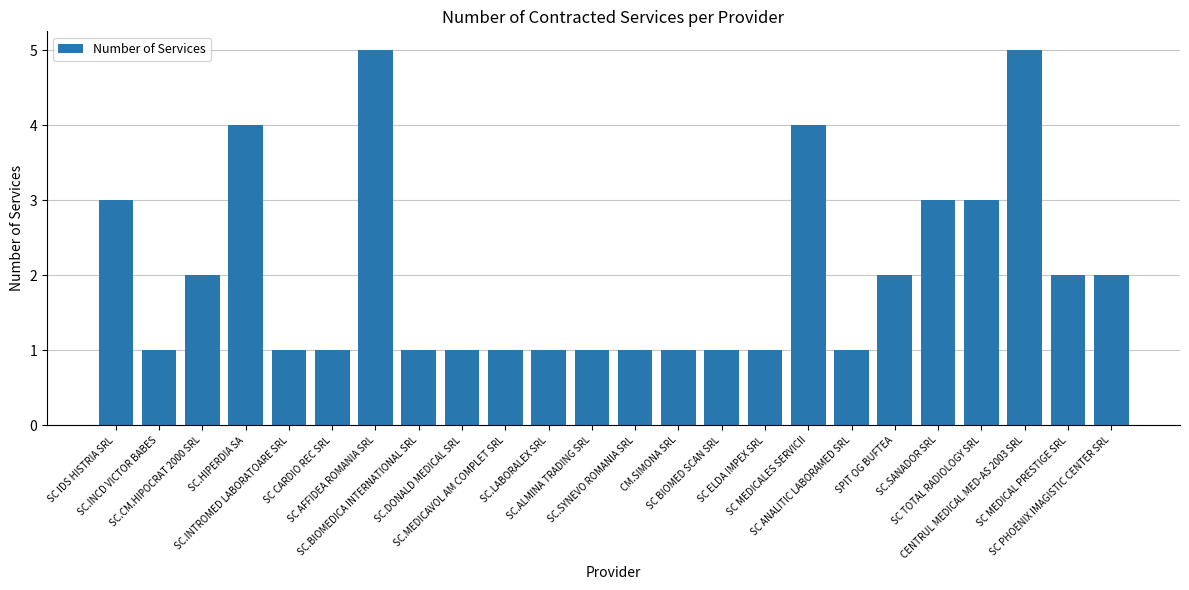

How many values are between 1 and 3?

20